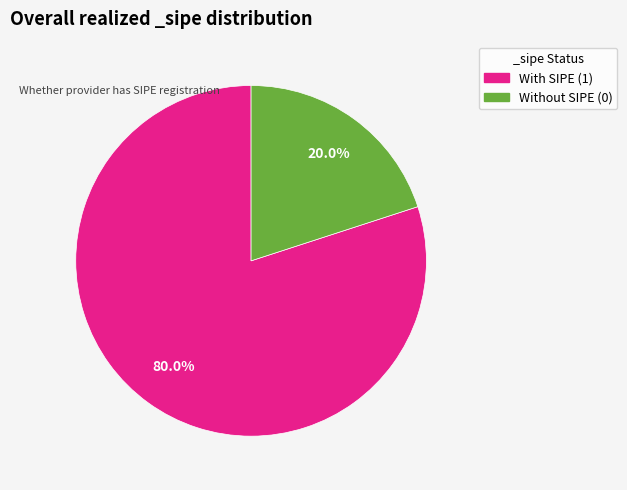

Is there a majority slice in this chart?

Yes